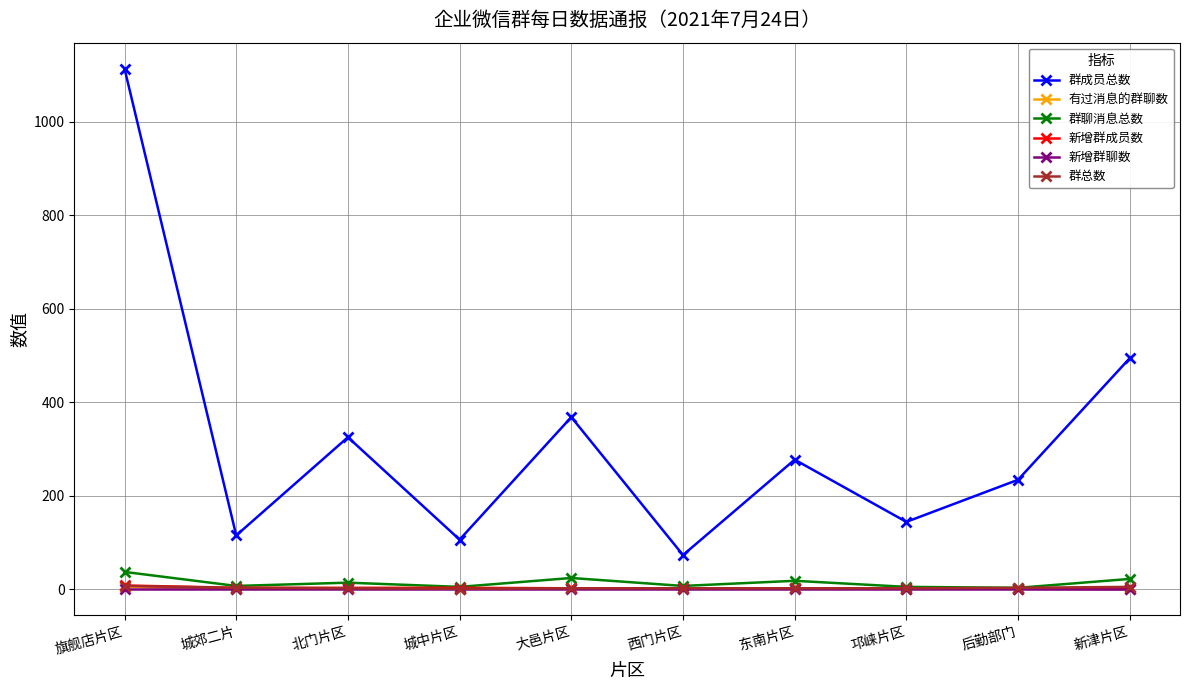

What is the difference between the highest and lowest values at 东南片区?

277